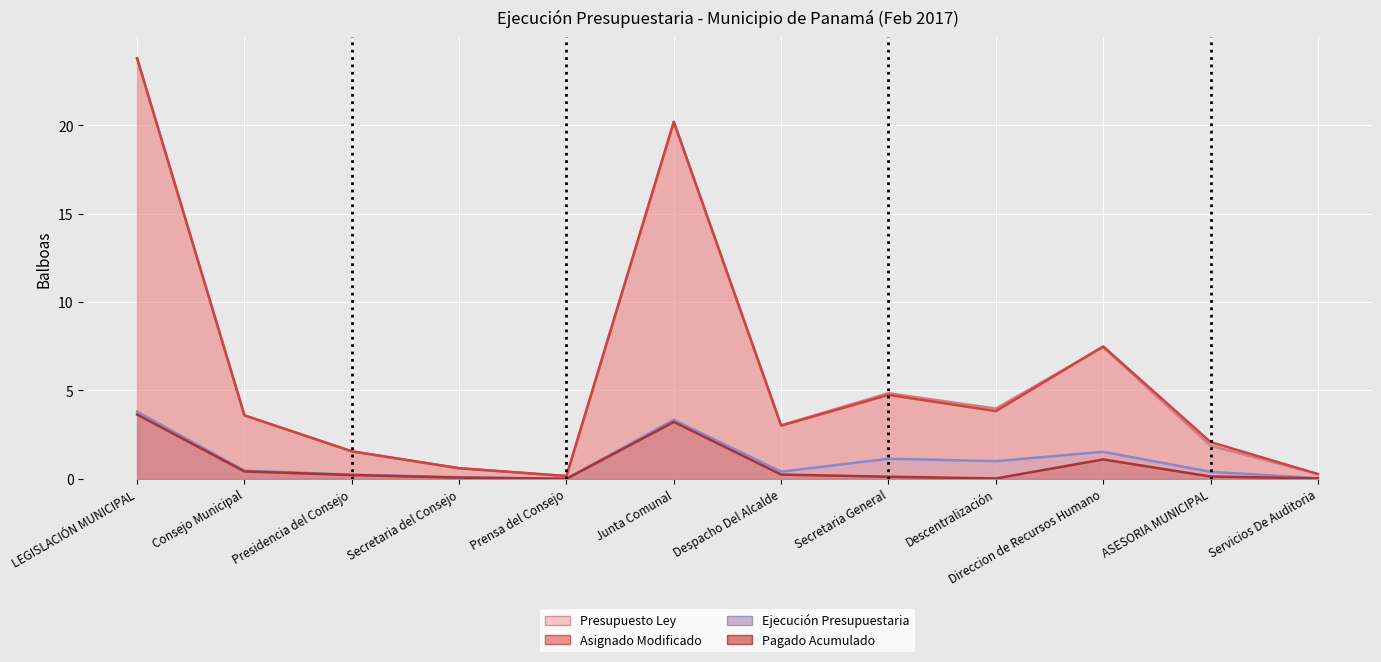

The value of Pagado Acumulado at Descentralización is 0.0. True or false?

True